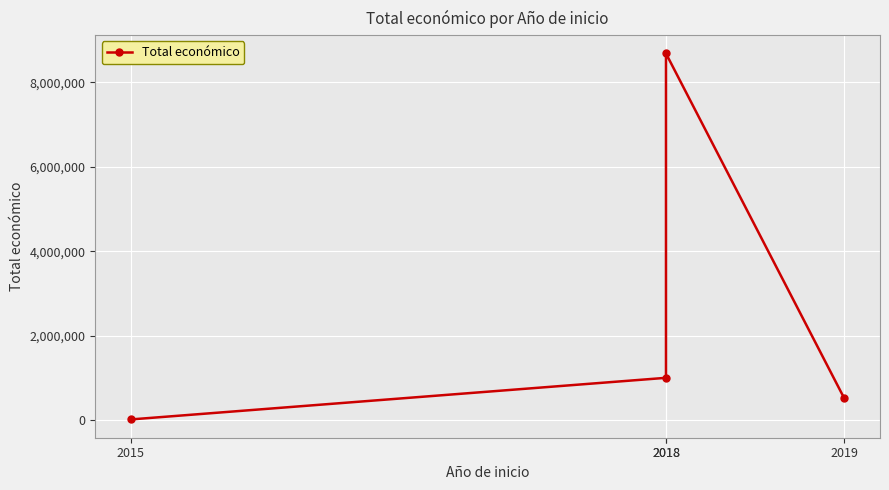

Does the chart display data point markers on the line(s)?

Yes